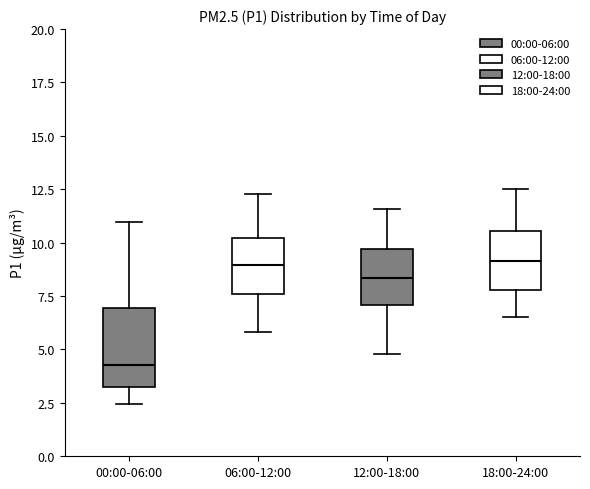

Reading left to right, transcribe this box plot: for each box, give where its median line is, the range the box spans, and where its two whiskers end, as read against the y-axis. The values are not printed on the chart, so give them approximately, as read against the axis.

00:00-06:00: median 4.5, box 3.0 to 7.0, whiskers 2.5 to 11.0
06:00-12:00: median 9.0, box 7.5 to 10.0, whiskers 6.0 to 12.5
12:00-18:00: median 8.5, box 7.0 to 9.5, whiskers 5.0 to 11.5
18:00-24:00: median 9.0, box 8.0 to 10.5, whiskers 6.5 to 12.5